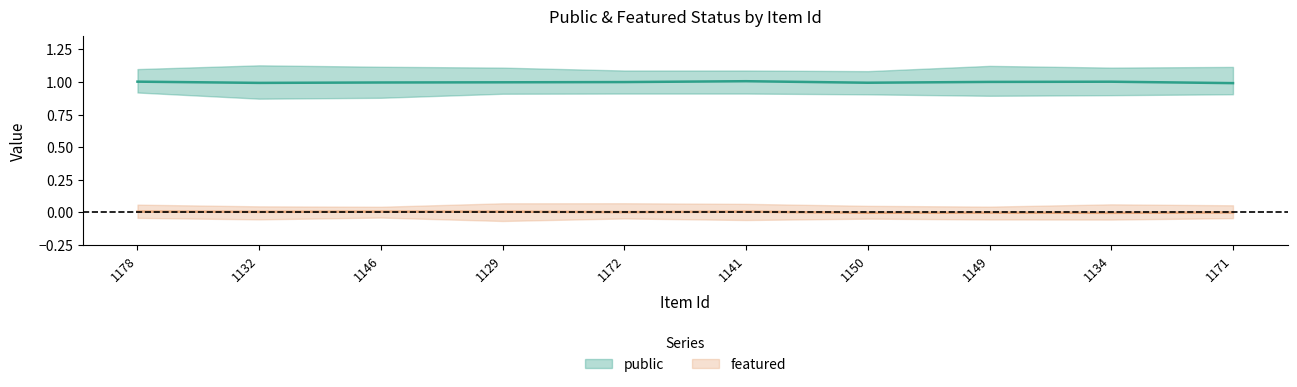

Which series changed the most between 1178 and 1129?

public